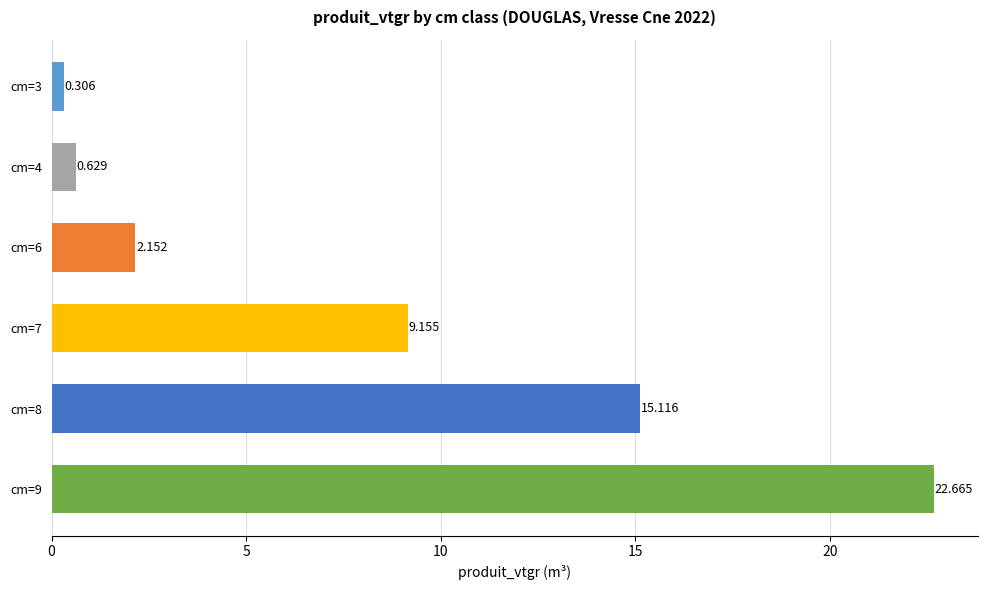

Which category has the lowest value across all series?

cm=3